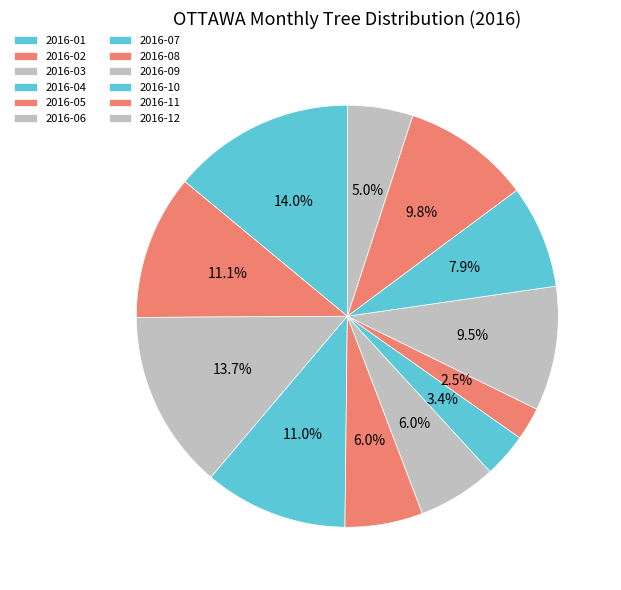

Count the number of slices in the pie.

12